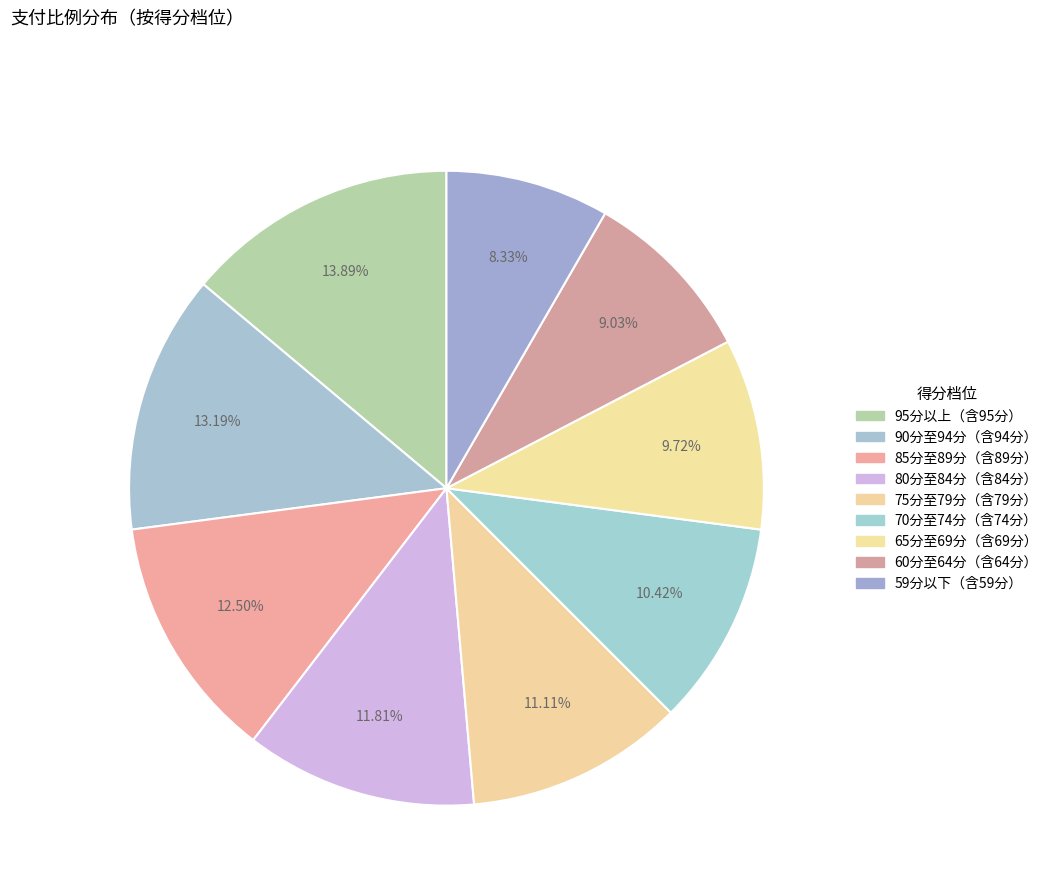

What is the change in value from 70分至74分（含74分） to 59分以下（含59分）?

-0.2